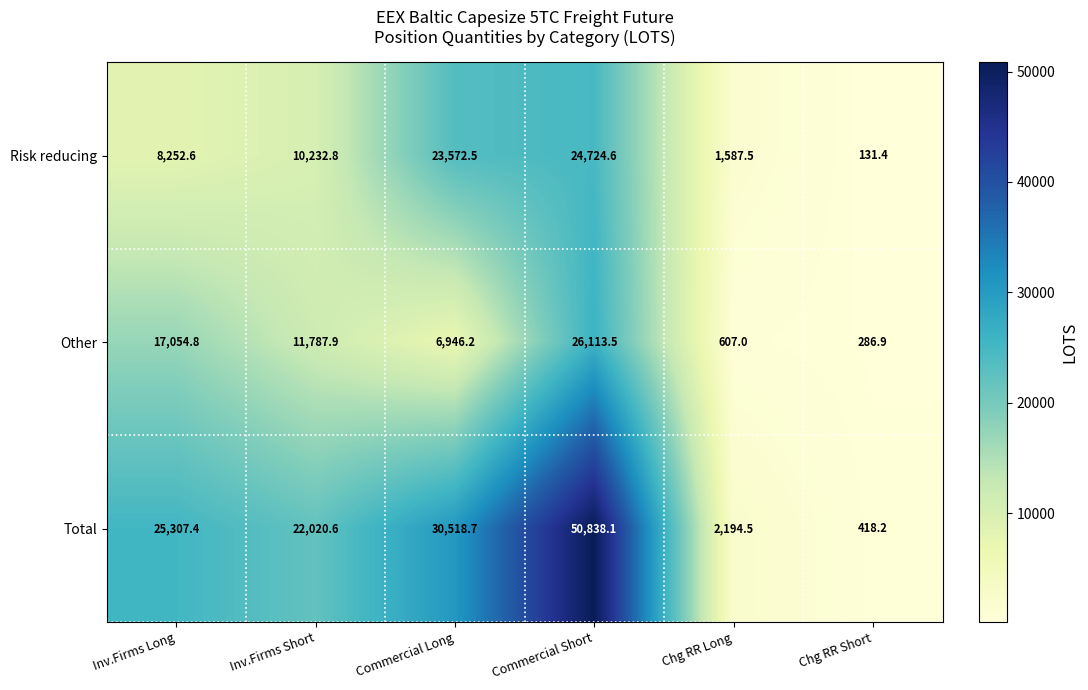

At which category is the sum across all series the highest?

Commercial Short